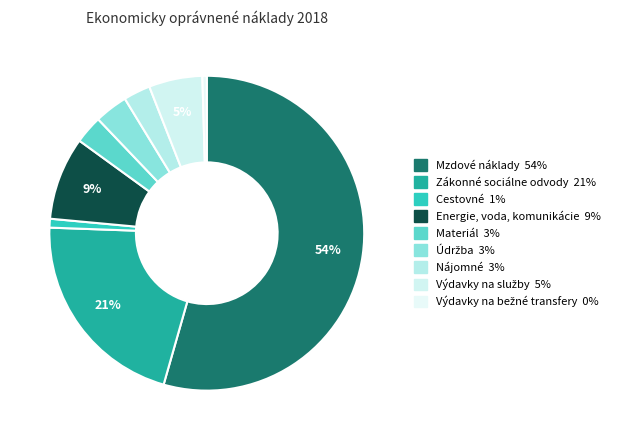

How many segments does this pie chart have?

9